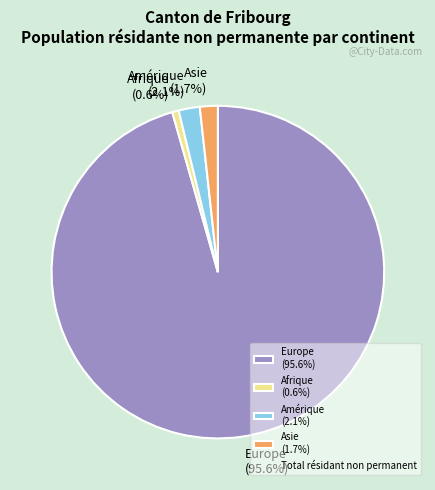

How much of the chart is everything except Europe (95.6%)?

4.4%